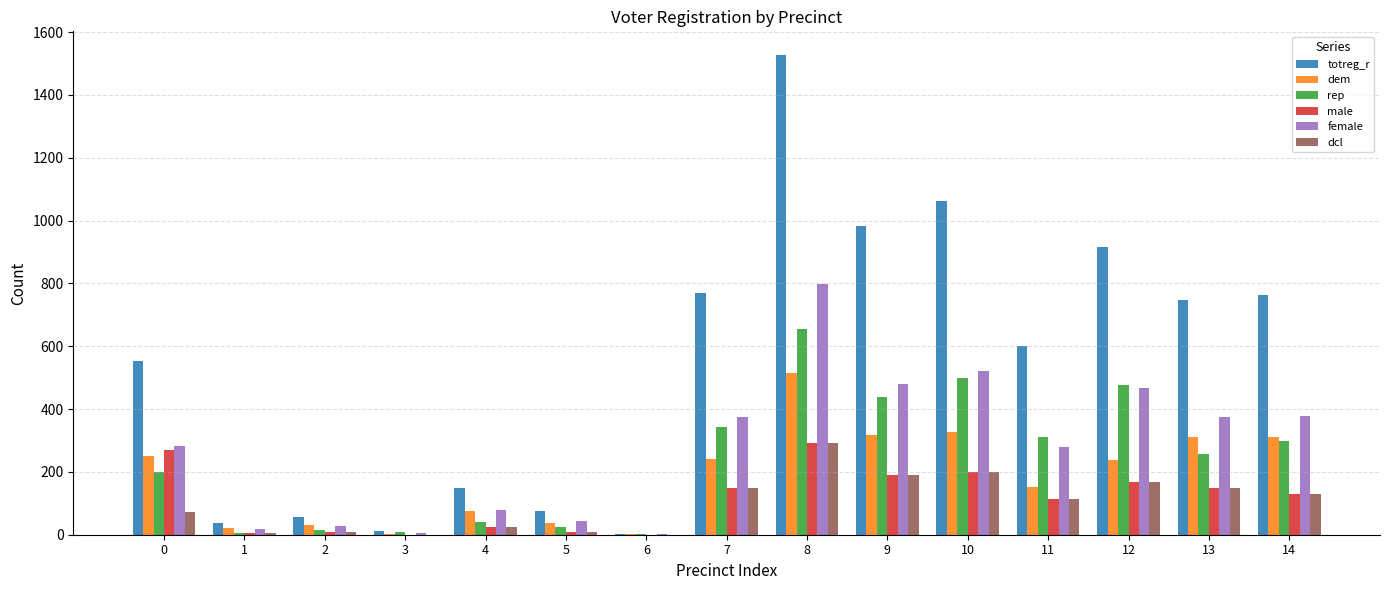

The value of totreg_r at 1 is 37. True or false?

True